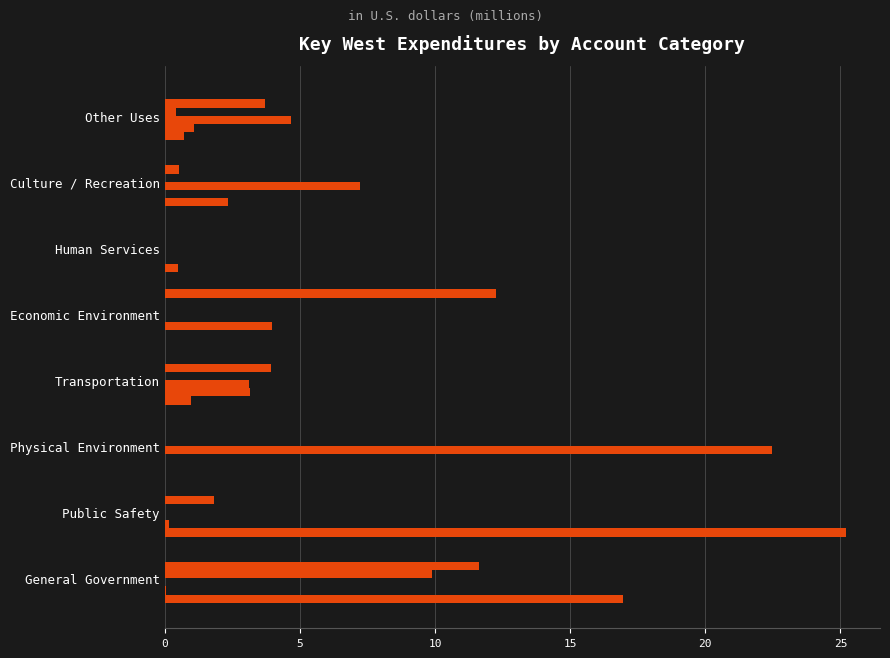

Count the number of categories in the chart.

8